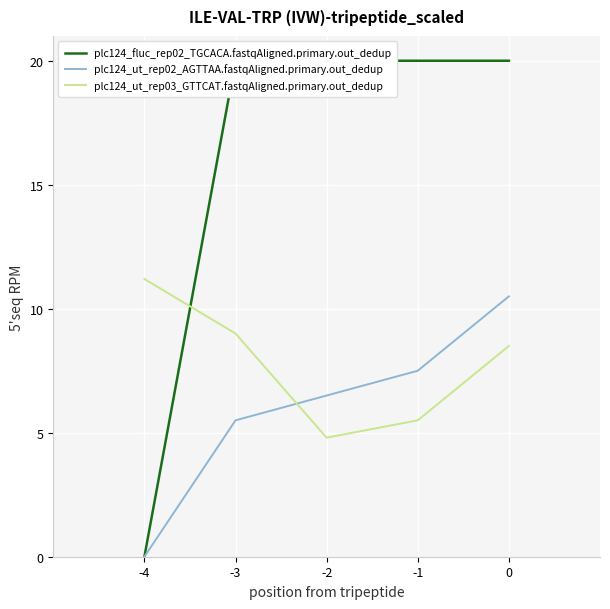

Which series changed the most between -4 and -3?

plc124_fluc_rep02_TGCACA.fastqAligned.primary.out_dedup